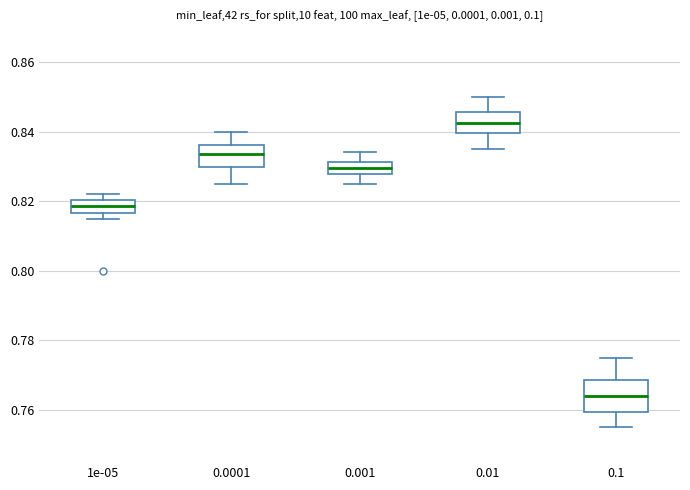

Which box's median line is the lowest?

0.1